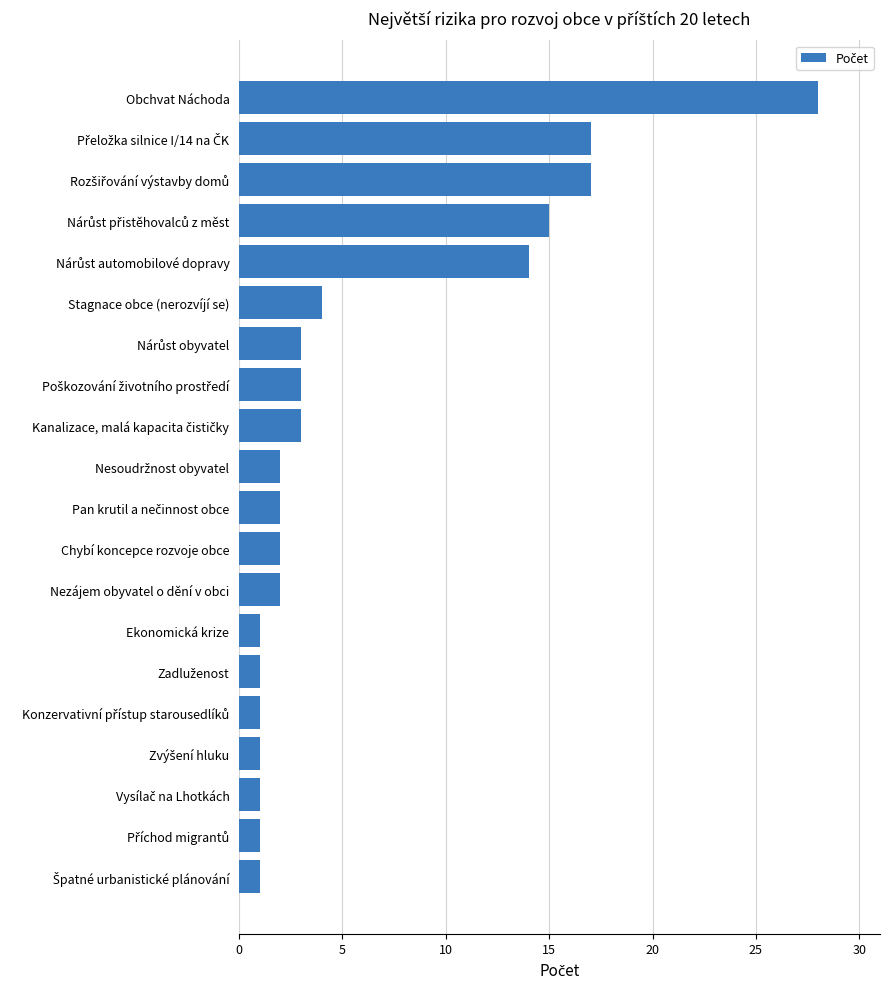

The chart shows a value of 1 at Ekonomická krize. True or false?

True